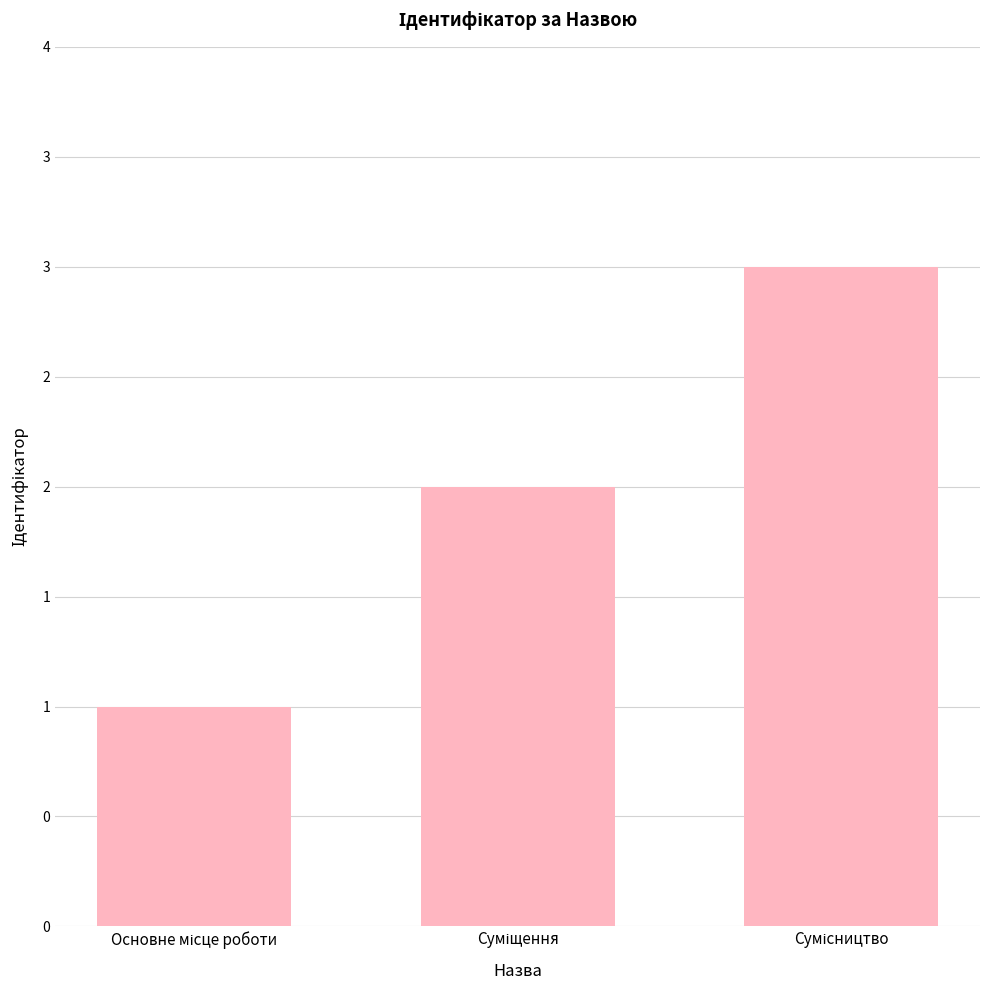

Are the bars horizontal?

No